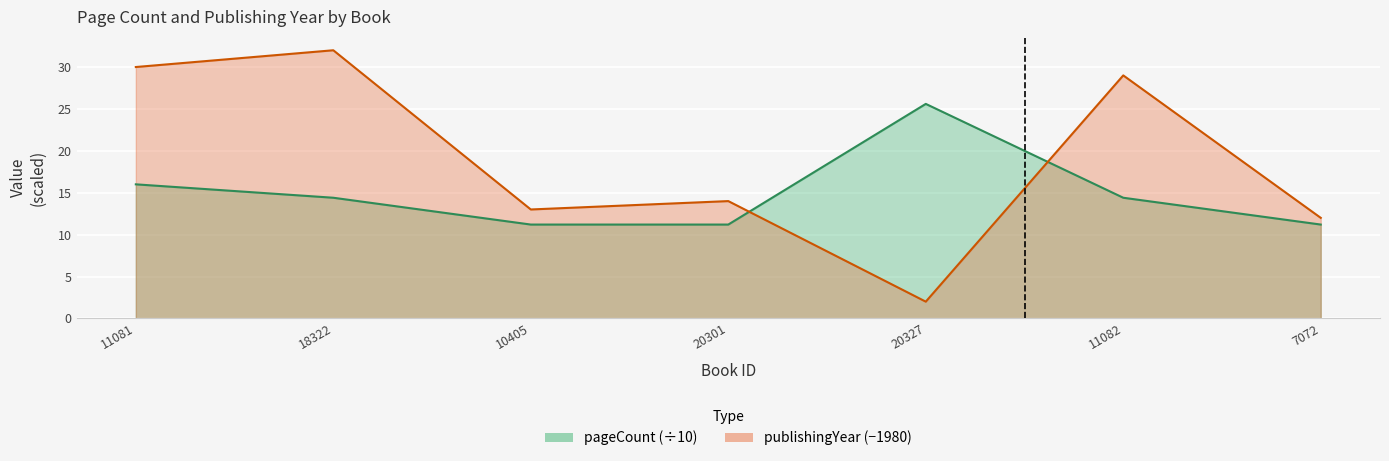

Which series changed the most between 20327 and 7072?

pageCount